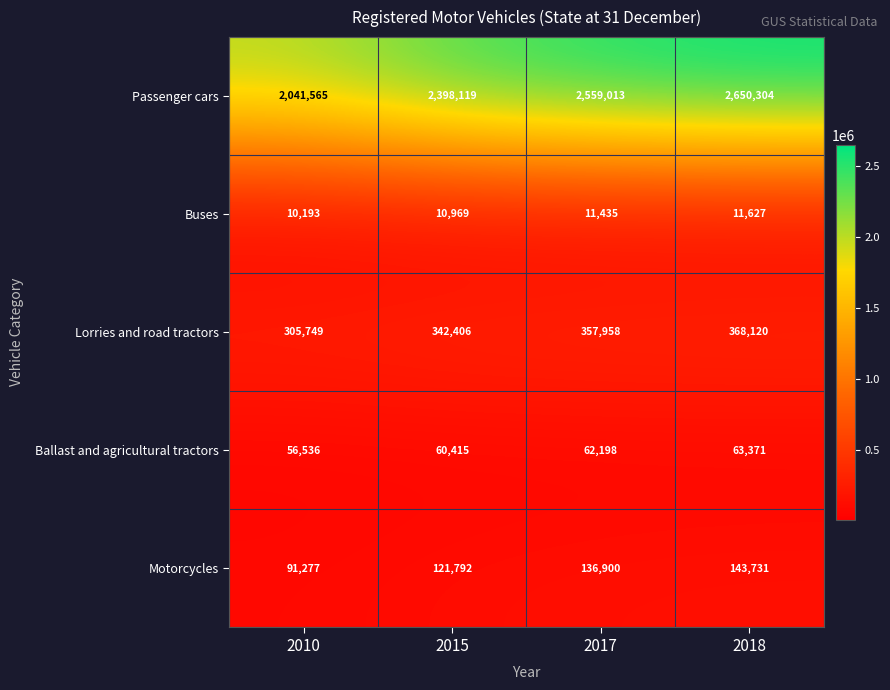

Reading right to left, transcribe all the data shown in this chart.

Passenger cars: 2650304	2559013	2398119	2041565
Buses: 11627	11435	10969	10193
Lorries and road tractors: 368120	357958	342406	305749
Ballast and agricultural tractors: 63371	62198	60415	56536
Motorcycles: 143731	136900	121792	91277